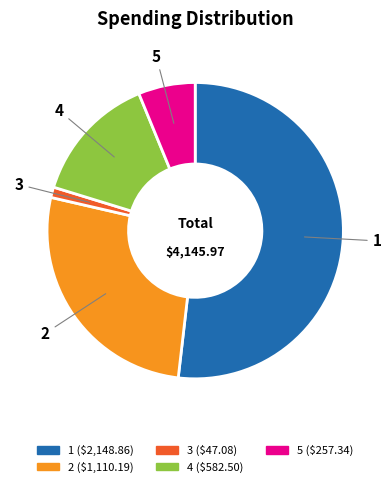

The 1 slice represents 46% of the pie. True or false?

False